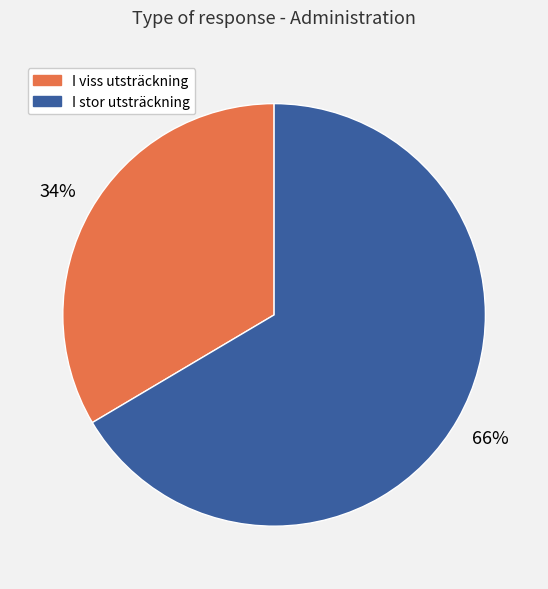

Is there any slice that represents more than half of the pie?

Yes